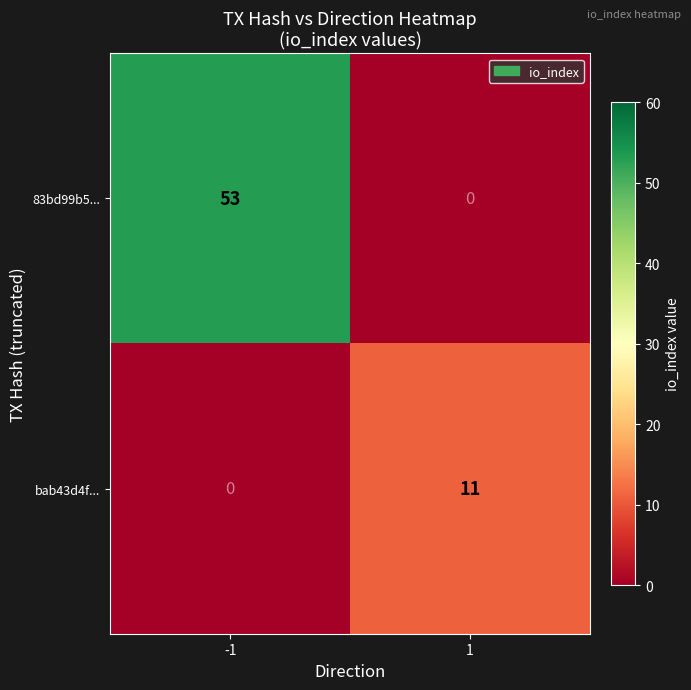

The value of bab43d4f... at -1 is 0. True or false?

True